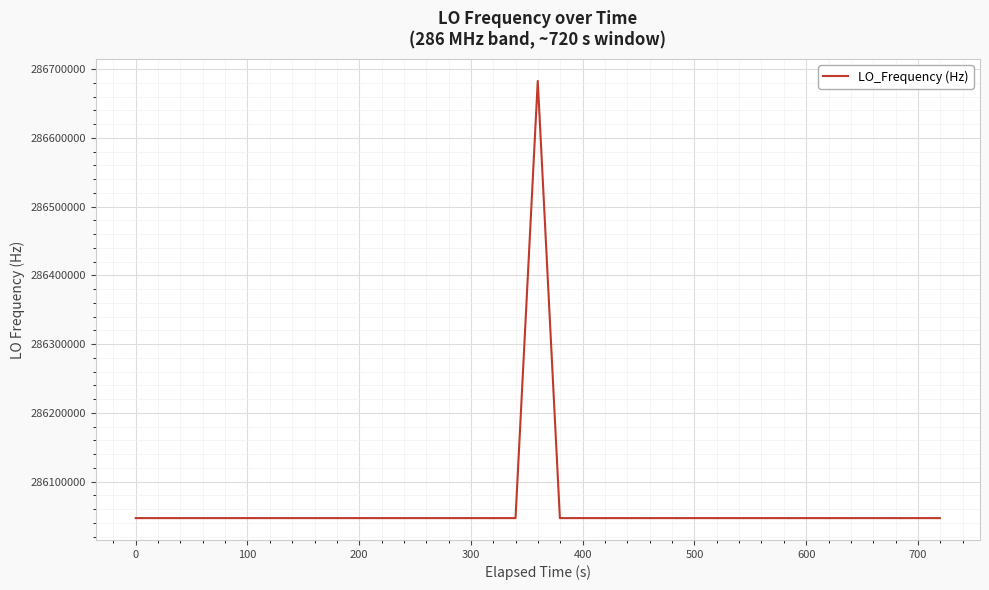

What is the maximum value shown in the chart?

286682706.5